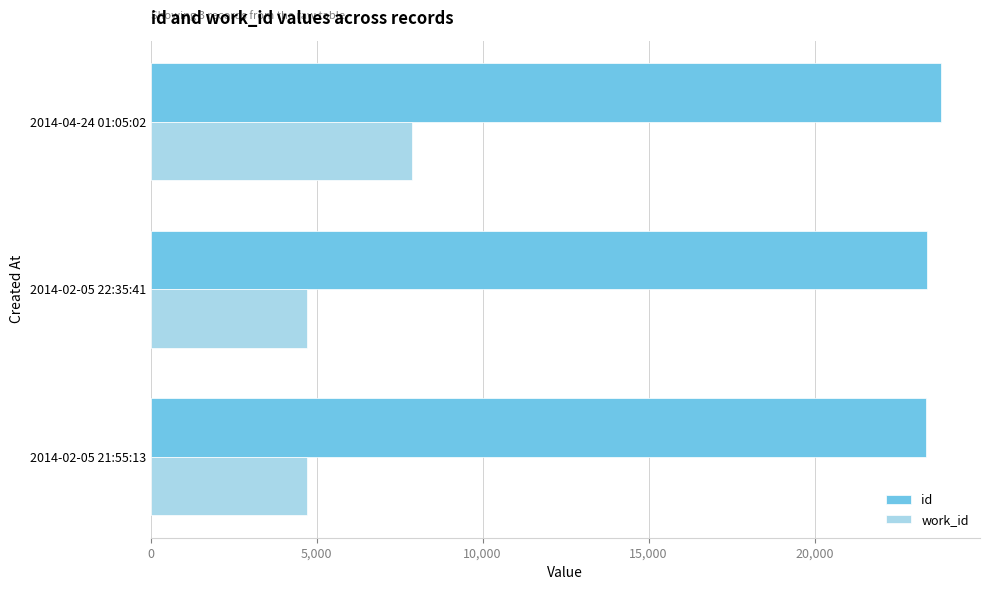

What is the greatest value displayed?

23791